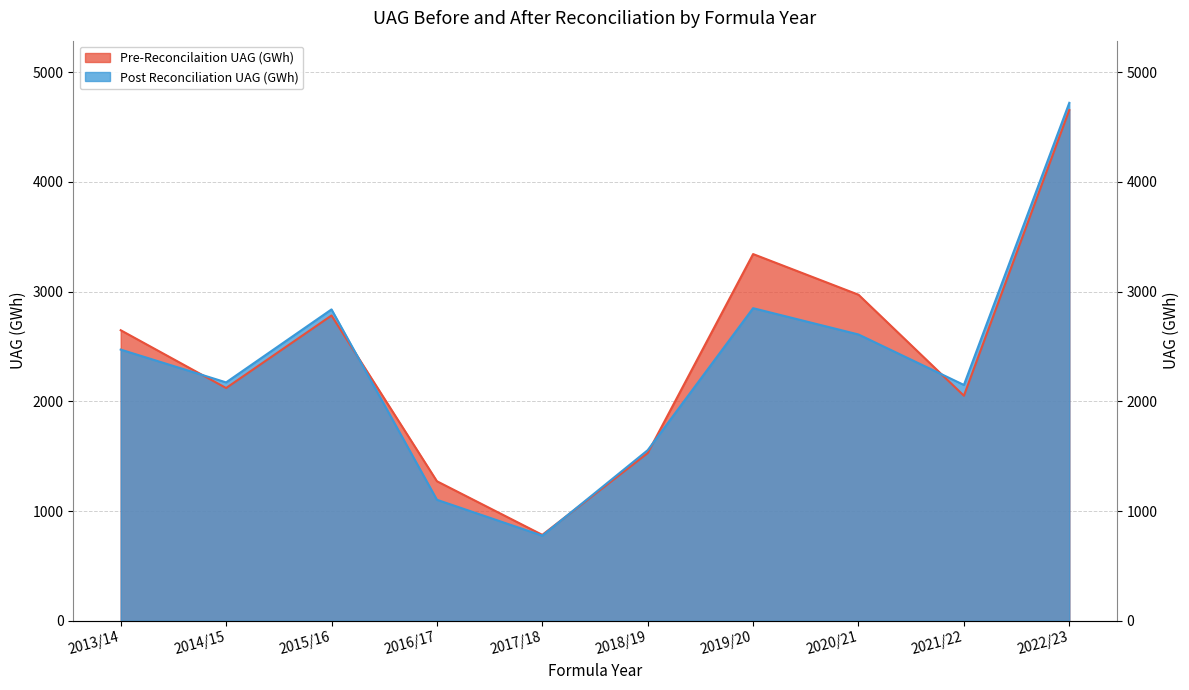

Rank the series by their average value, from lowest to highest.

Post Reconciliation UAG (GWh), Pre-Reconcilaition UAG (GWh)